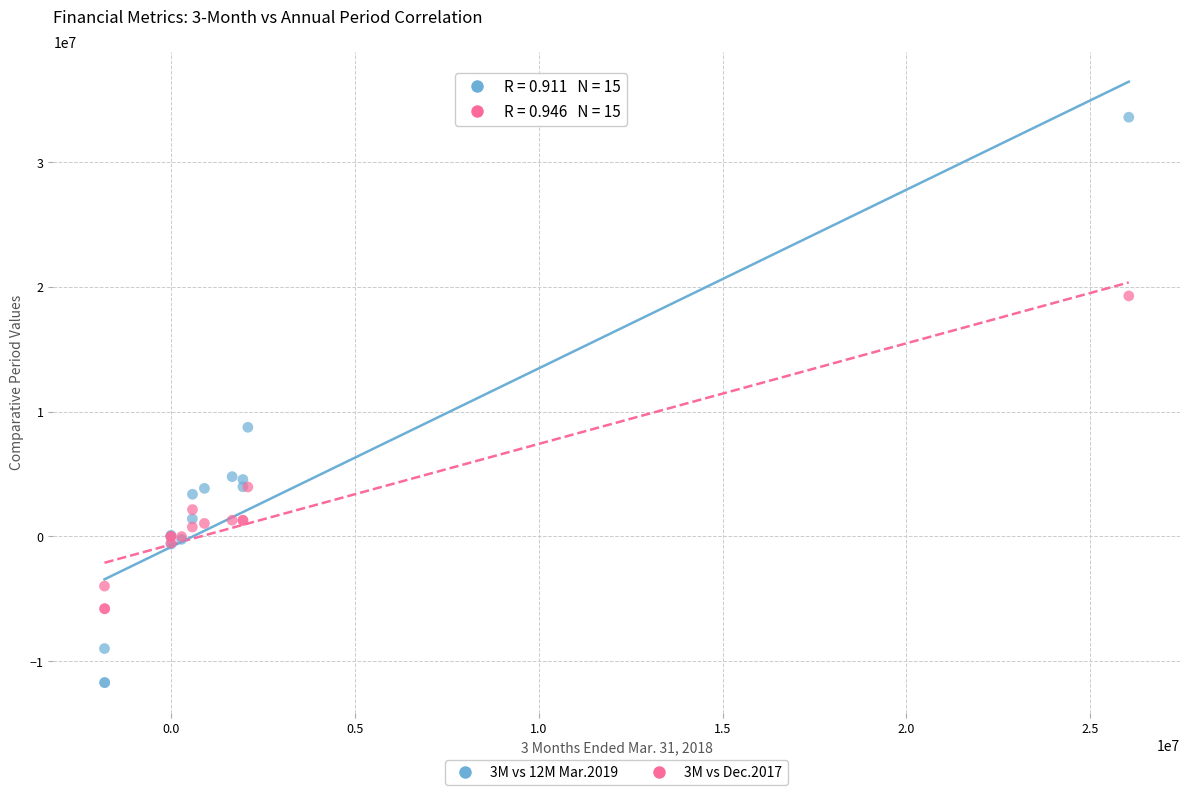

Across all series, what Y value is closest to 10946078?

8750964.0